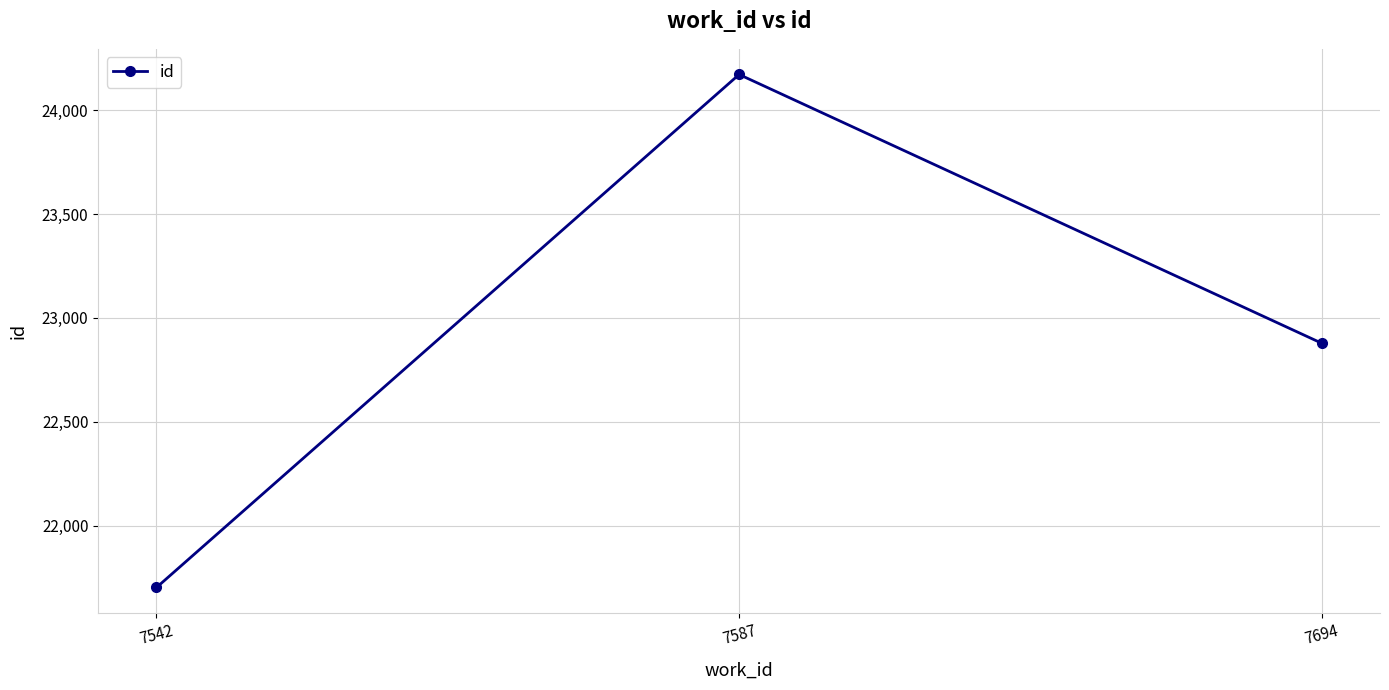

At which label is the value closest to 22937?

7694